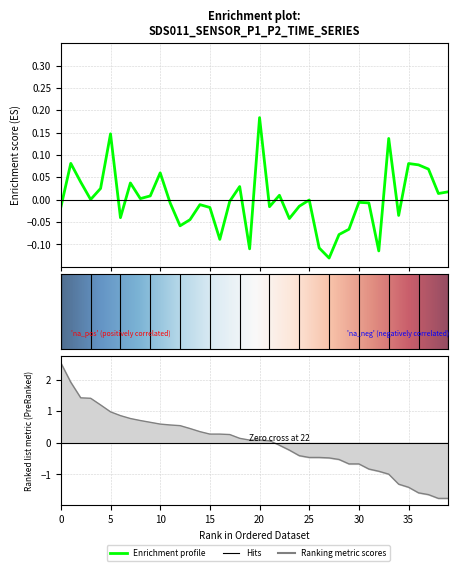

Does the chart display data point markers on the line(s)?

No